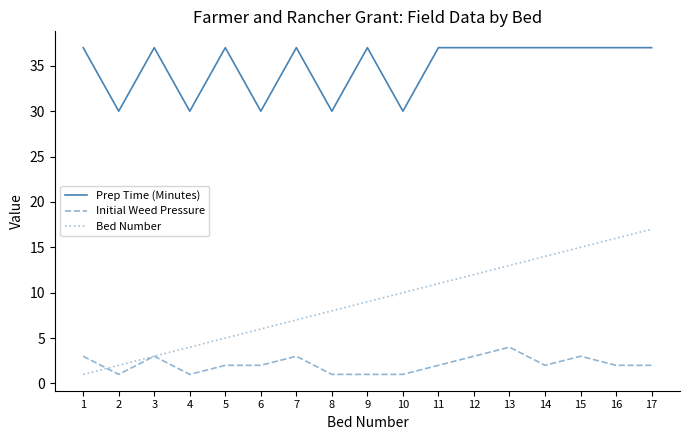

Which series has the largest range (max minus min)?

Bed Number